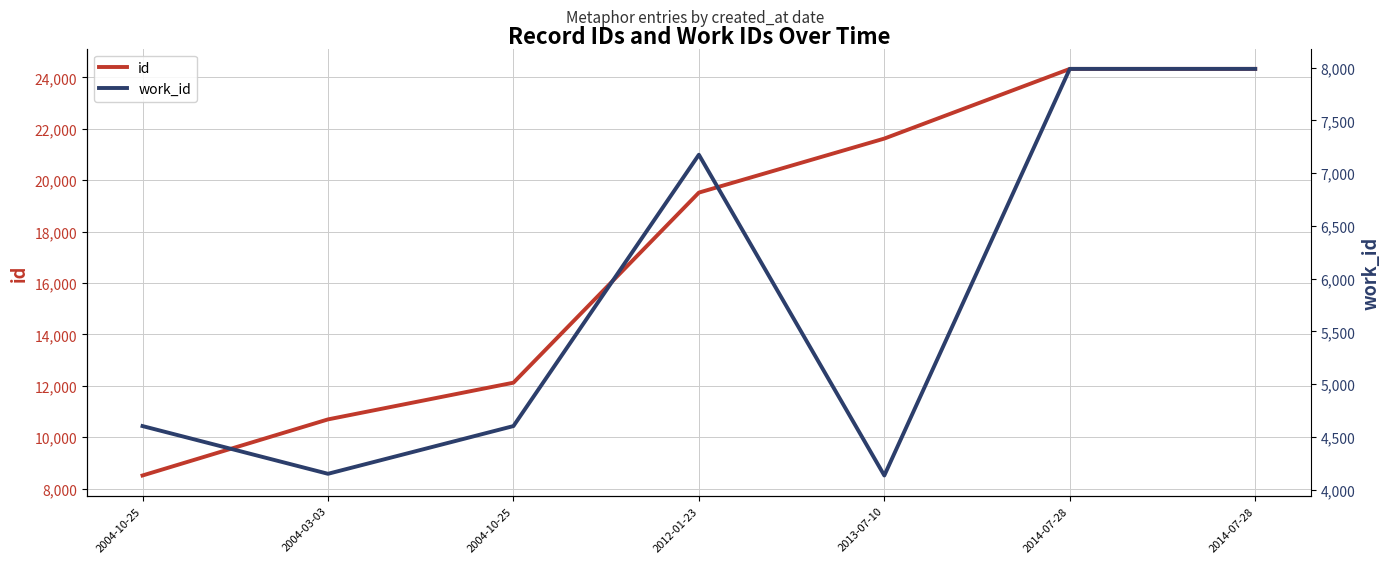

What is the average value of the id series?

17304